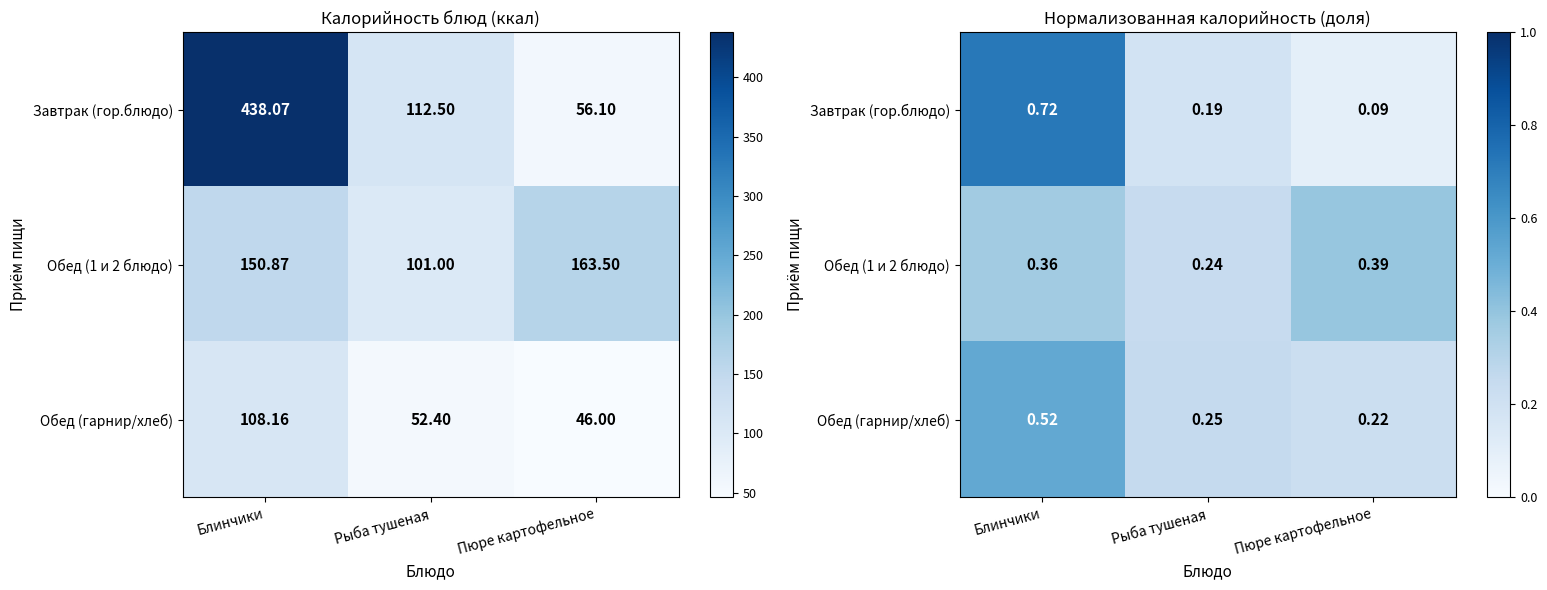

True or false: Завтрак (гор.блюдо) has a value of 1.2 at Блинчики.

False